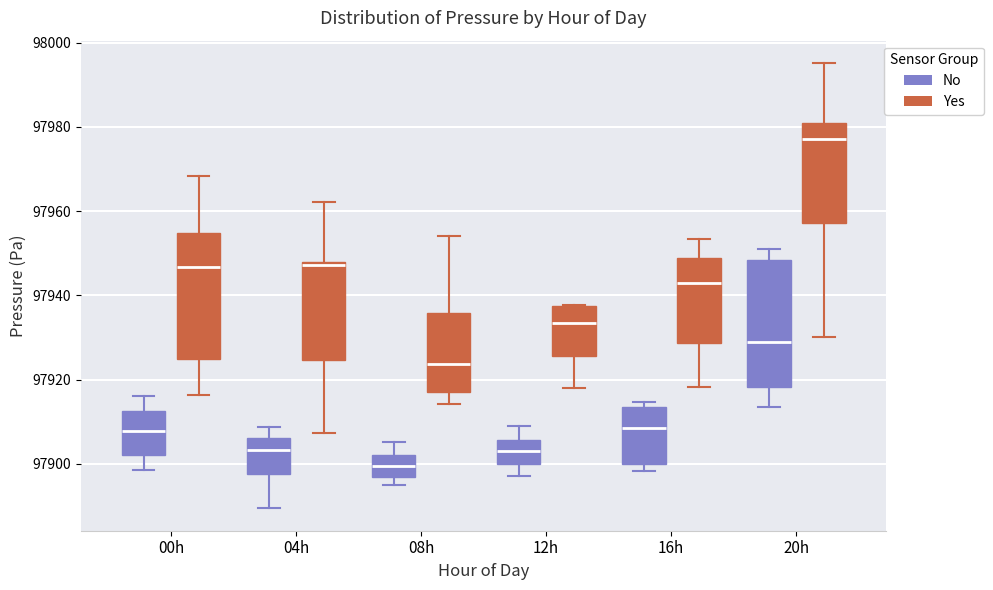

Which box's median line is the highest?

20h (Yes)